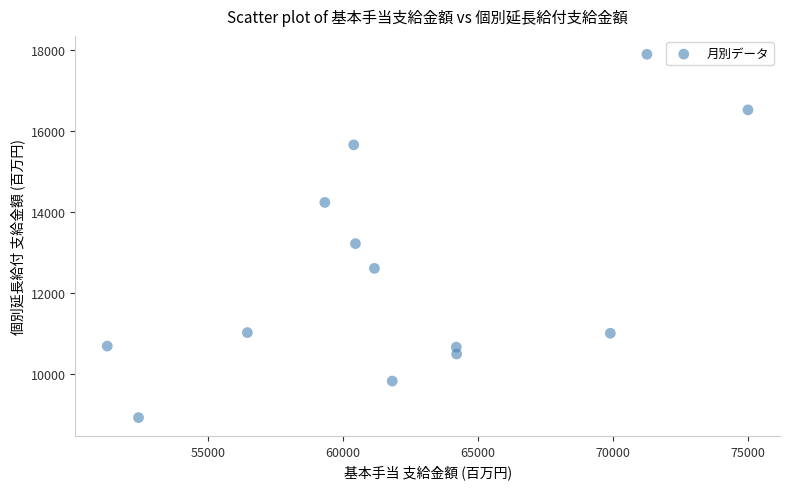

What is the range of Y values (max minus min)?

8995.4